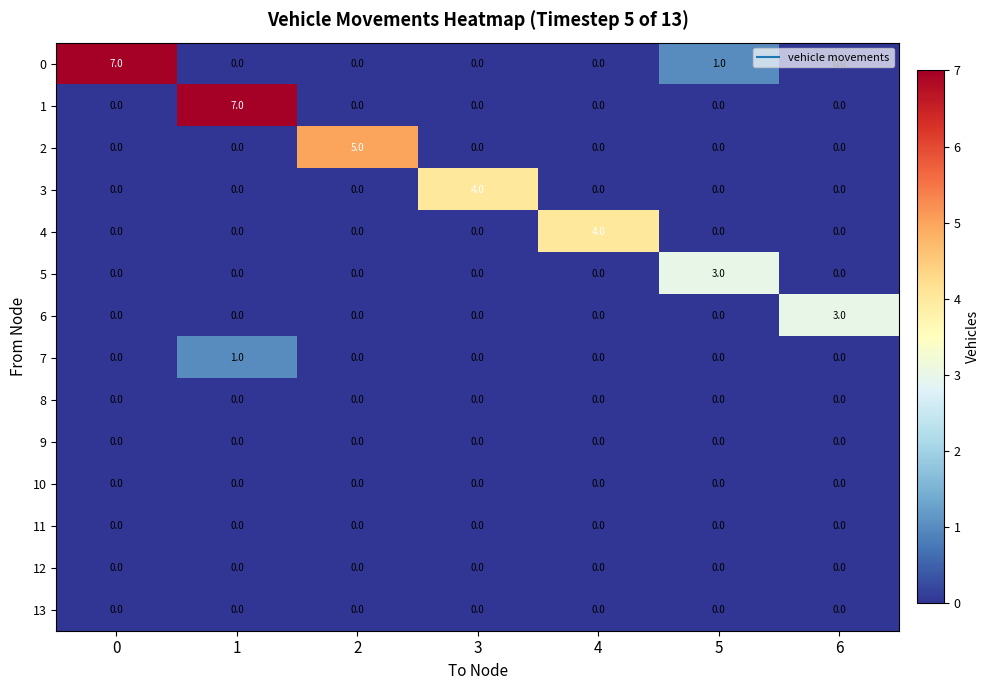

Is it true that 5 equals 2 at 6?

False